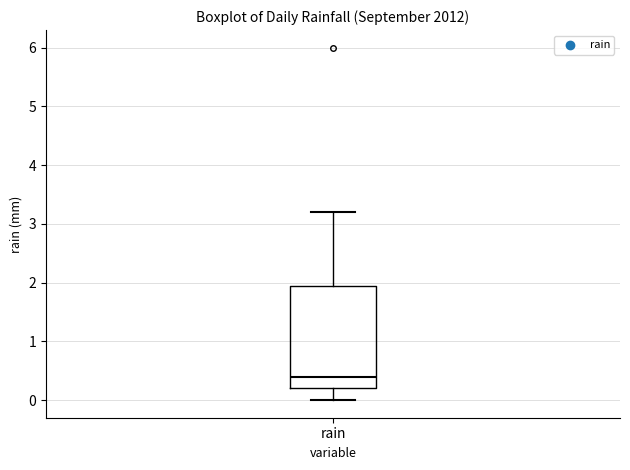

Read this box plot against the y-axis: the position of the median line, the range covered by the box, and the ends of both whiskers. The values are not printed on the chart, so give them approximately, as read against the axis.

median 0.4, box 0.2 to 2.0, whiskers 0.0 to 3.2